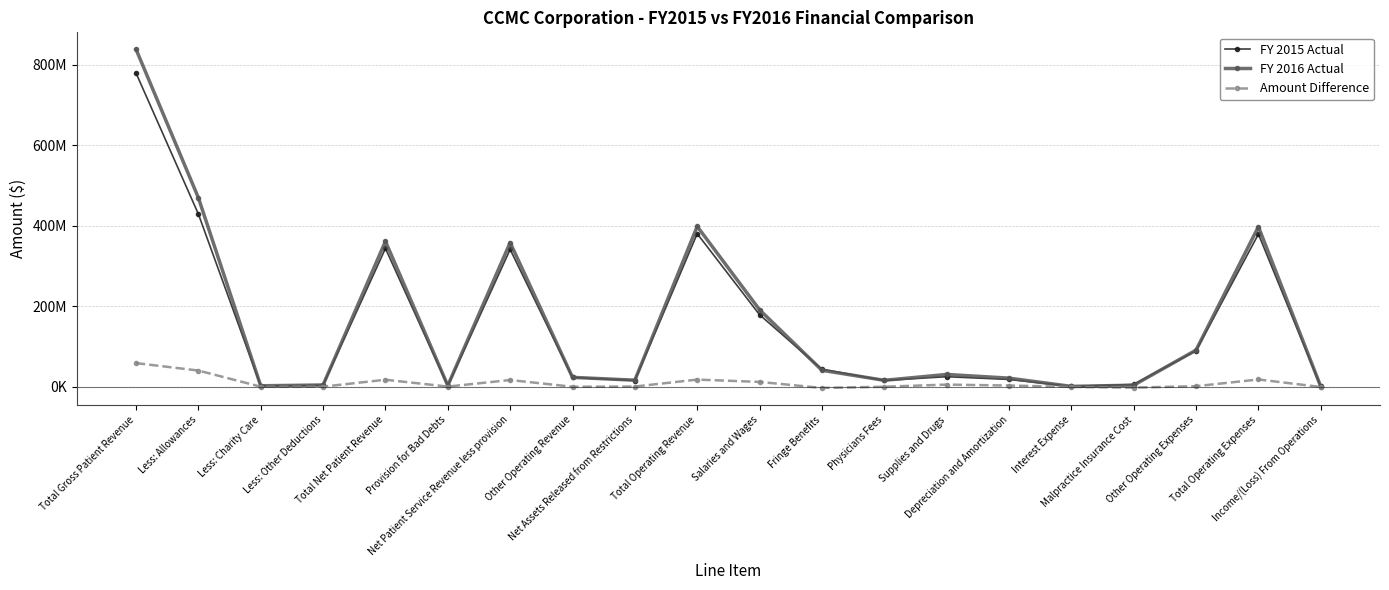

Reading right to left, extract all data points from this chart.

FY 2015 Actual: 1043571	379326166	89679505	5916252	1234420	18390575	25223058	15921467	43864547	179096342	380369737	15762598	23356749	341250390	2520081	343770471	4149047	2258042	429248437	779425997
FY 2016 Actual: 727127	397642833	91280480	4072779	1141132	21647720	30816009	16203137	41131154	191350422	398369960	16554480	23594255	358221225	3189687	361410912	4638930	2645359	469724740	838419941
Amount Difference: -316444	18316667	1600975	-1843473	-93288	3257145	5592951	281670	-2733393	12254080	18000223	791882	237506	16970835	669606	17640441	489883	387317	40476303	58993944